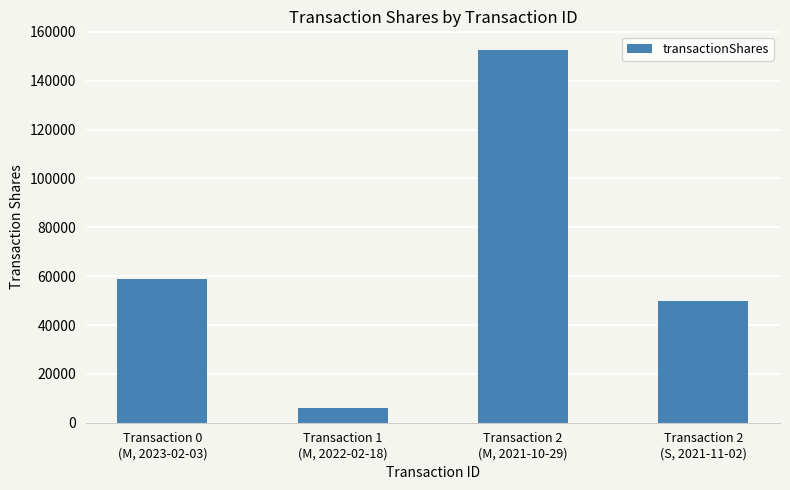

What position from the left is Transaction 0
(M, 2023-02-03)?

1